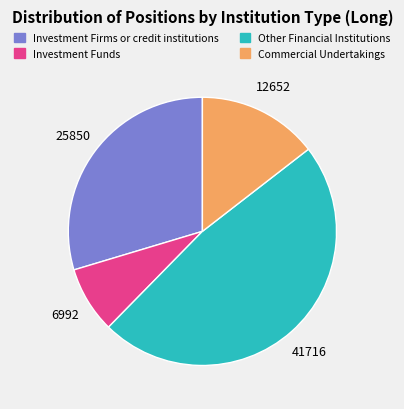

Combined, do Commercial Undertakings and Investment Funds account for over 50%?

No